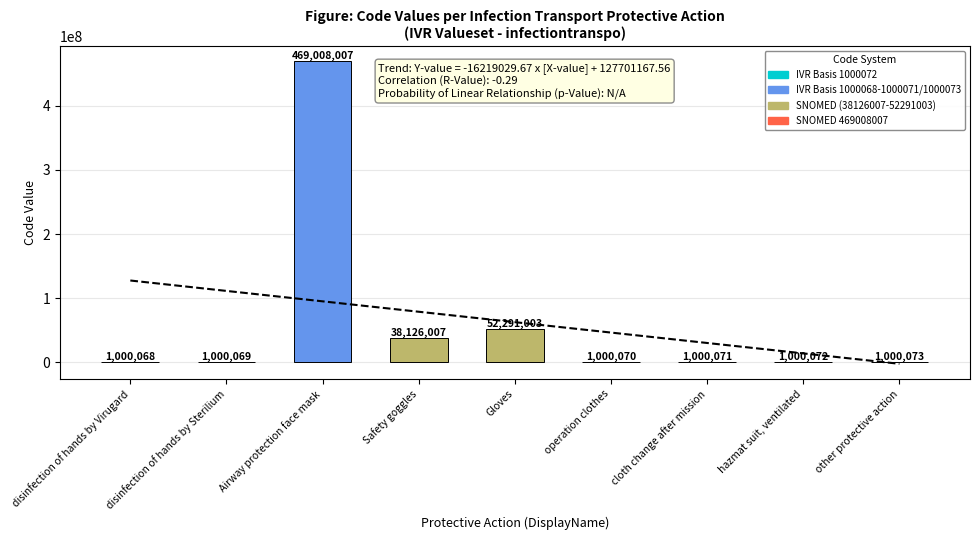

How many bars are there in total?

9